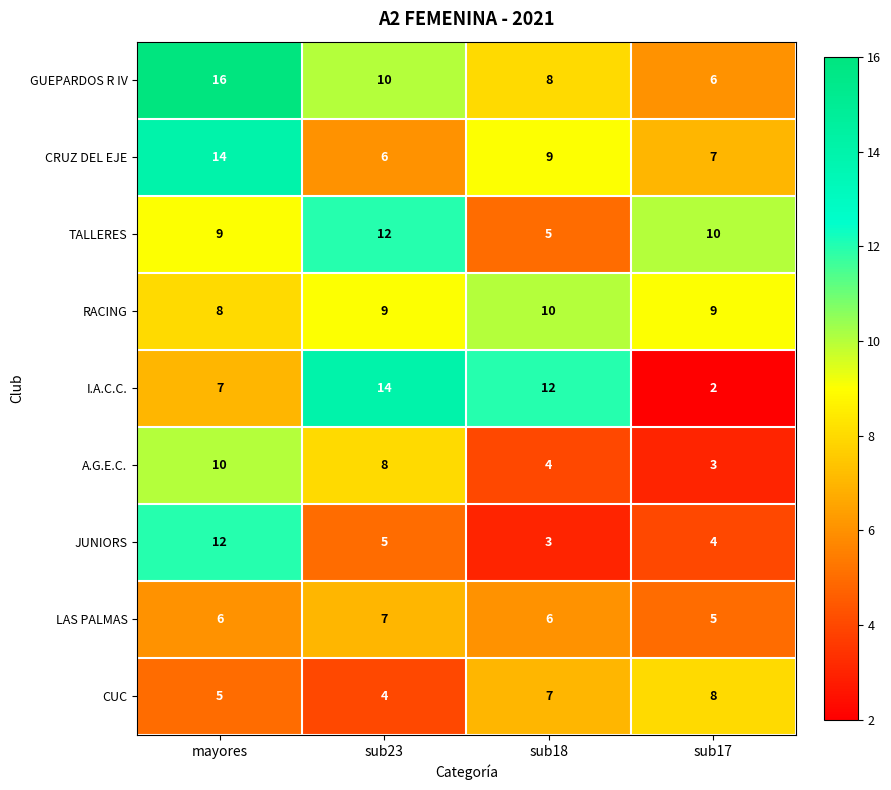

Which series has the largest total across all categories?

GUEPARDOS R IV